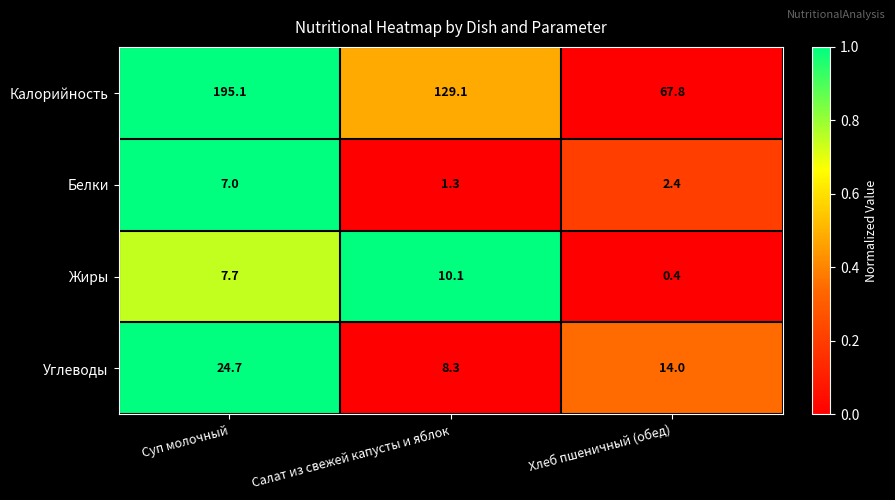

What is the approximate value of Калорийность at Суп молочный?

195.1